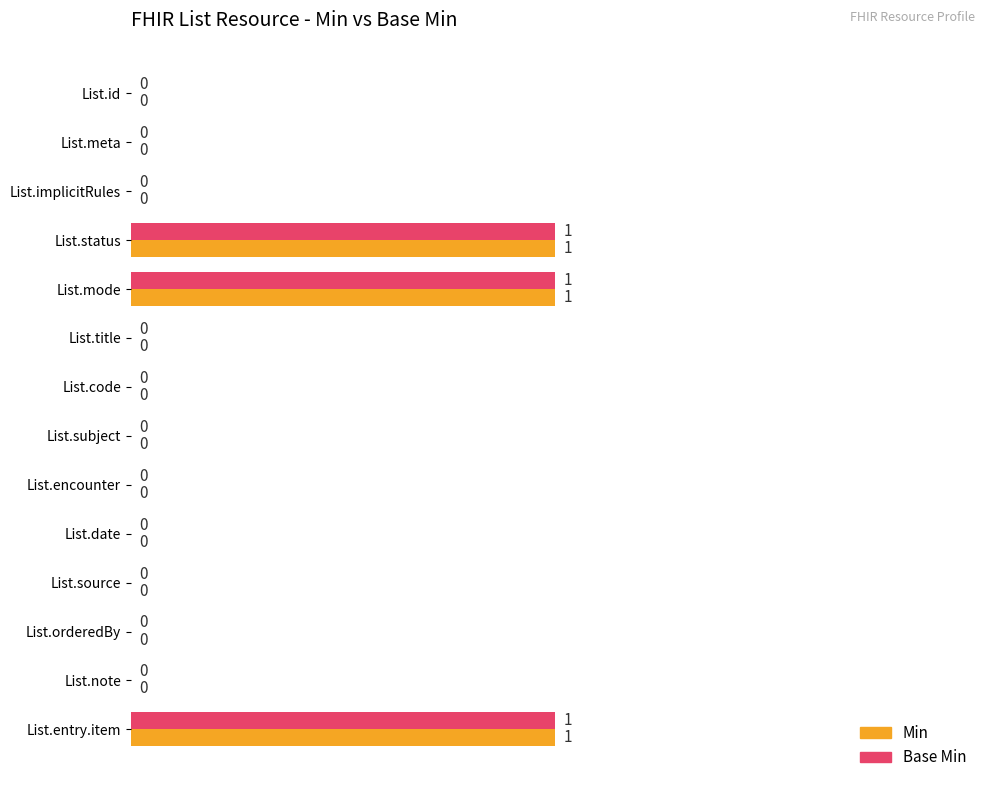

What is the sum of all Base Min values?

3